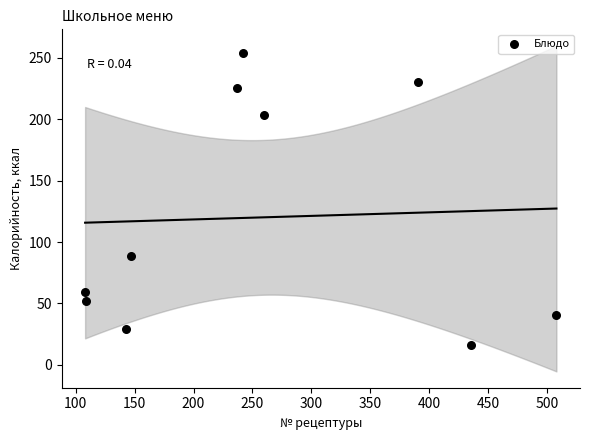

What is the average Y value?

120.1